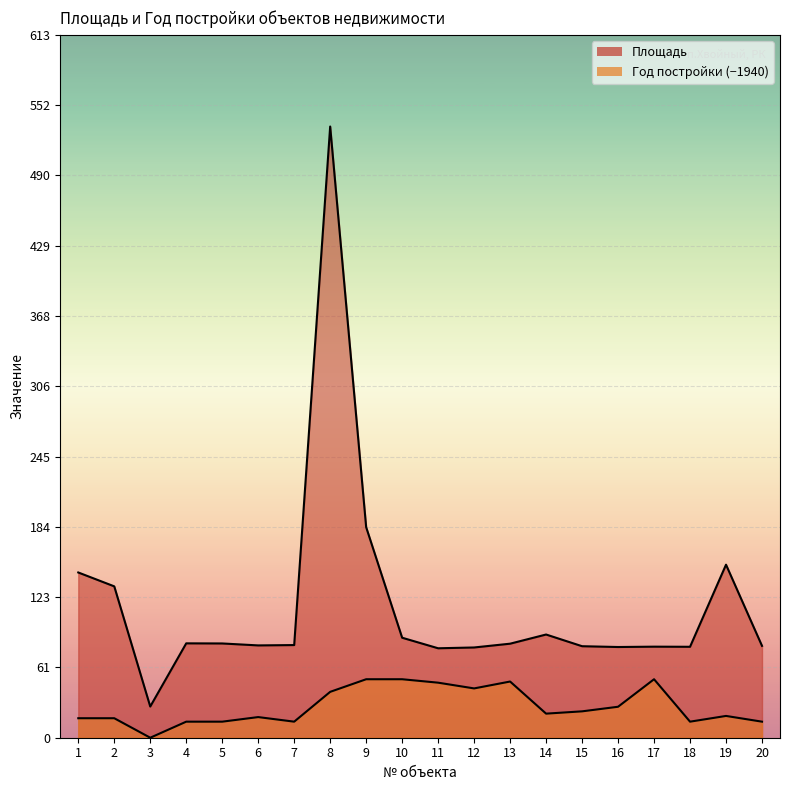

Where is the data nearest to the value 280?

9